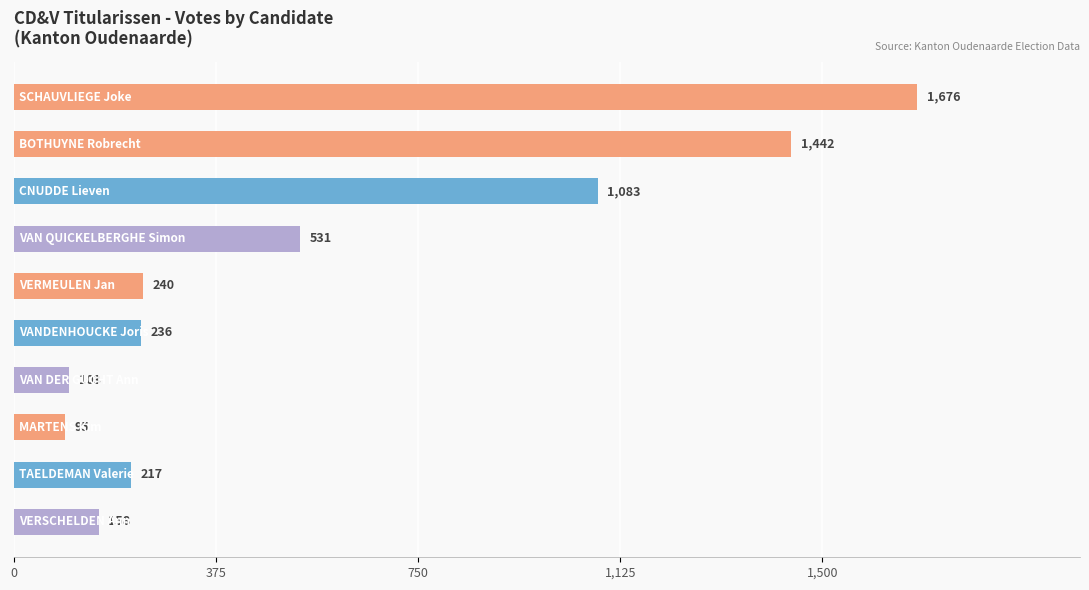

What is the average value?

578